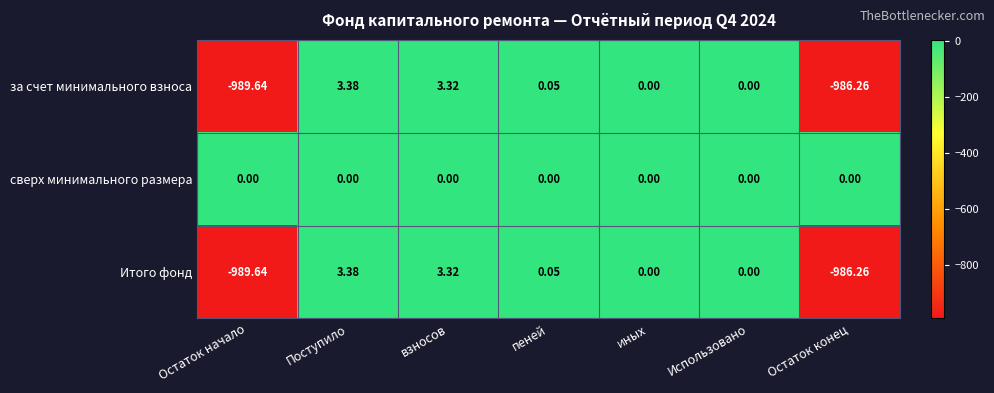

Where does the за счет минимального взноса series first go above 0?

Поступило